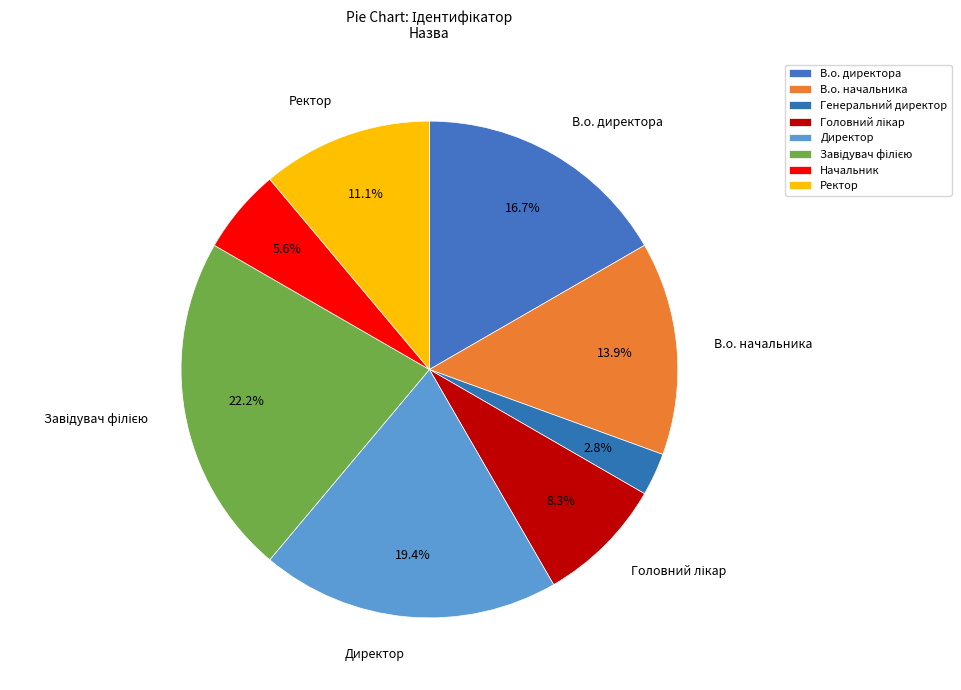

Approximately how many times larger is the value at Генеральний директор compared to Начальник?

0.5